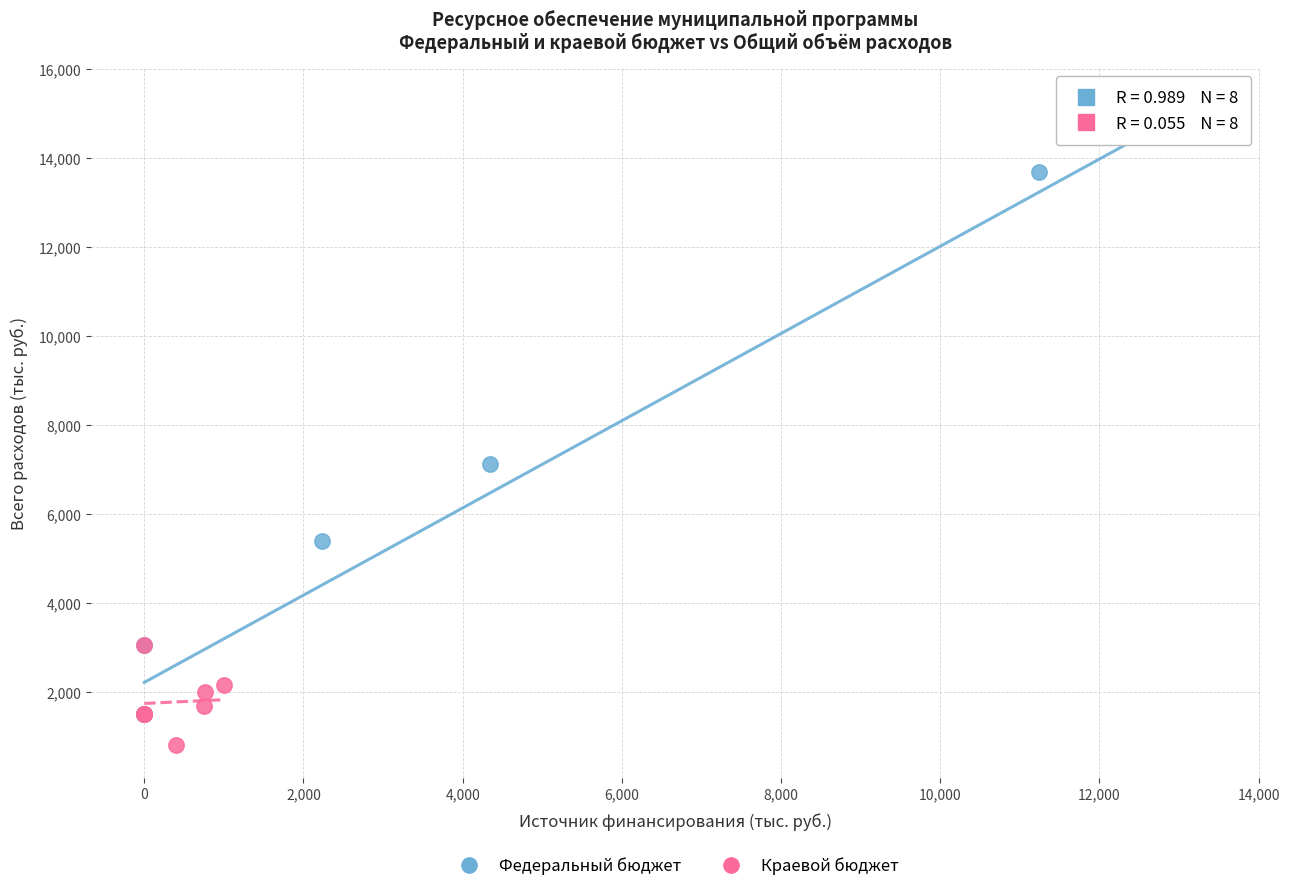

What are all the series names shown in the legend?

Федеральный бюджет, Краевой бюджет